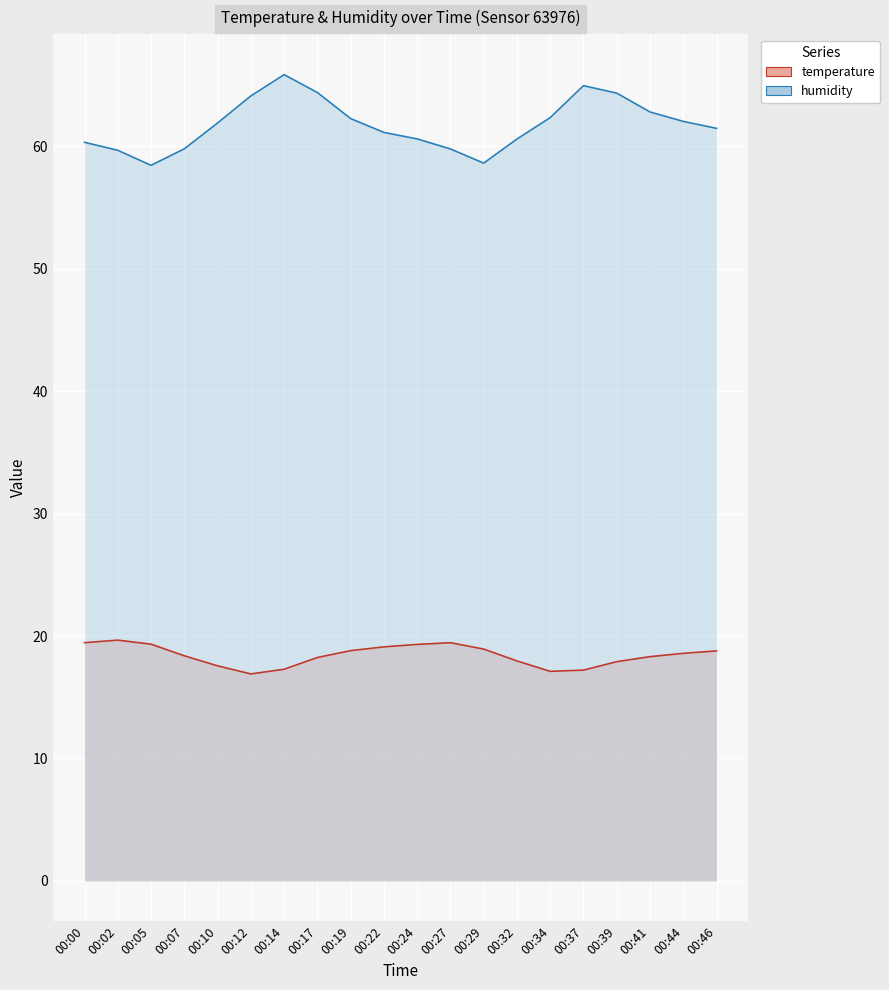

What is the greatest value displayed?

65.9